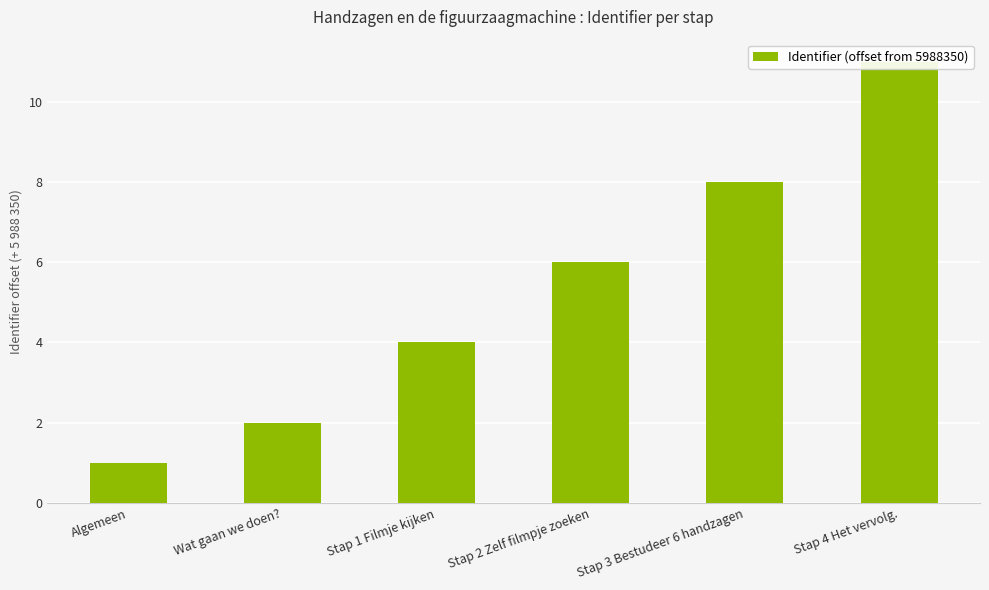

The chart shows a value of 3 at Stap 4 Het vervolg.. True or false?

False